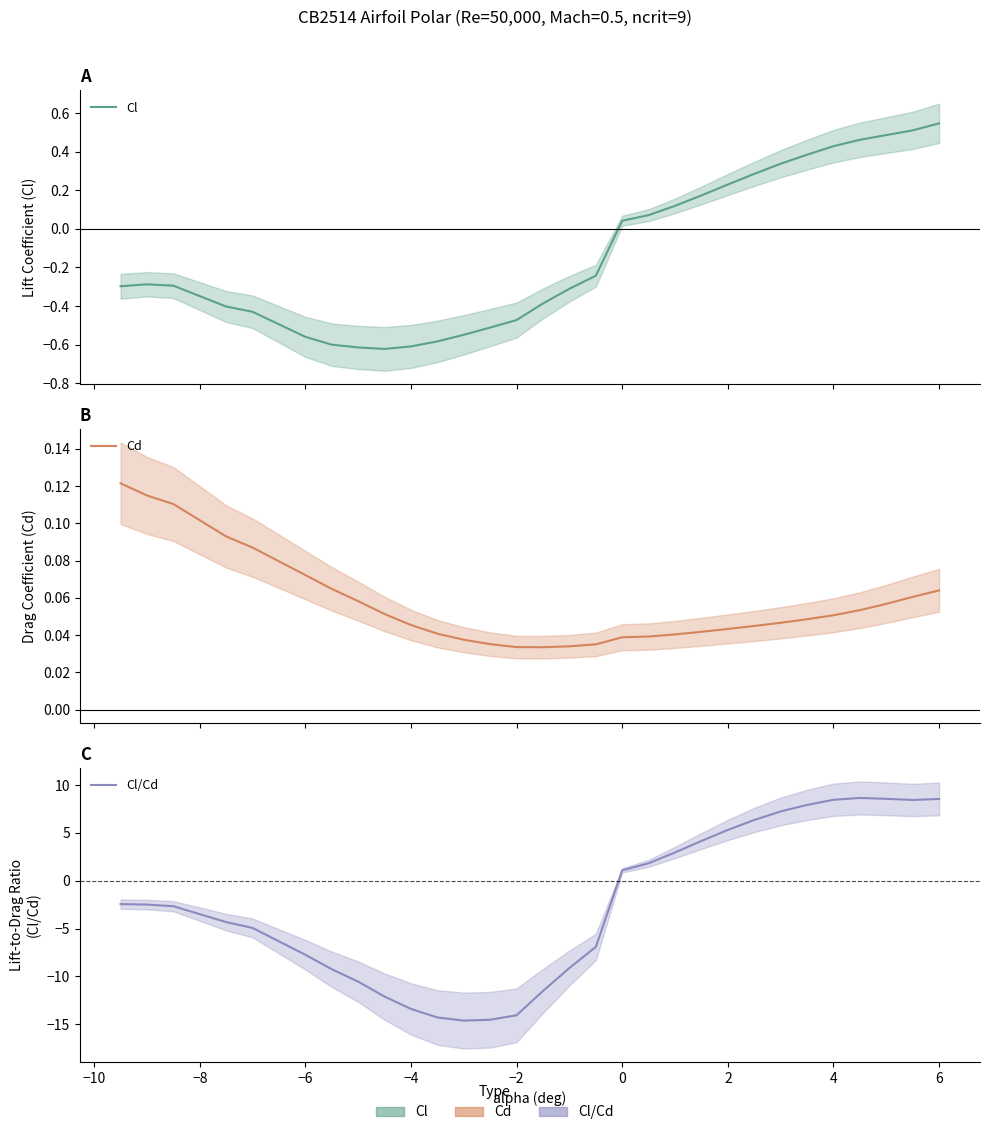

What is the average value of the Cd series?

0.1